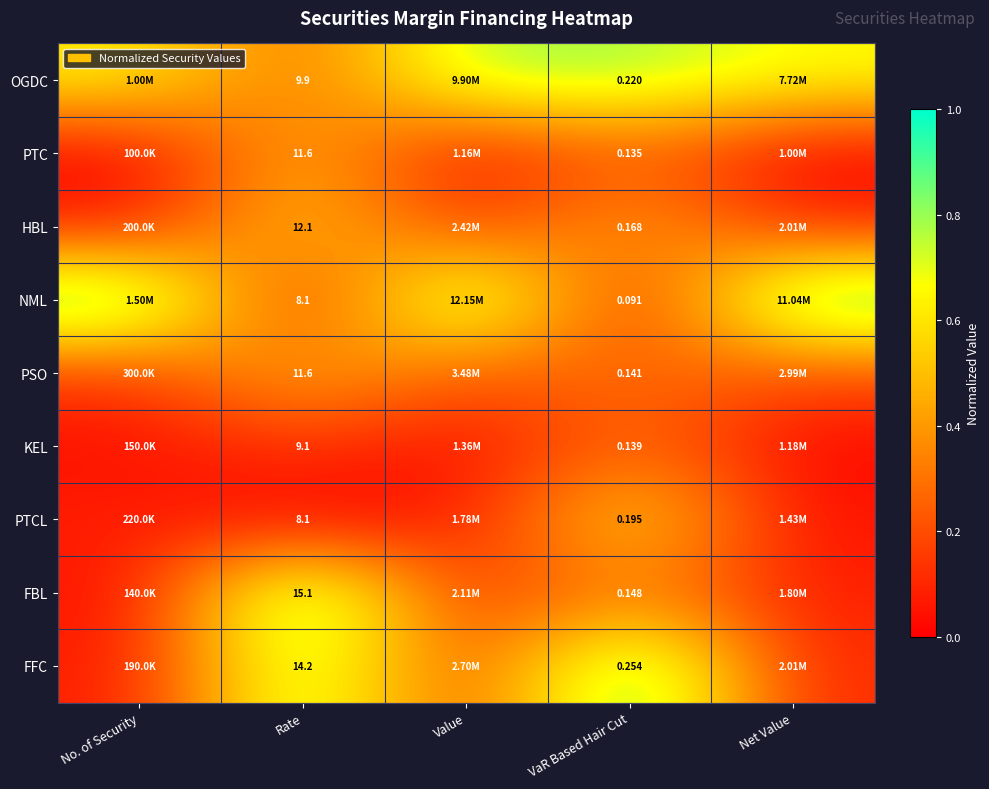

Which label corresponds to the smallest value in the chart?

No. of Security